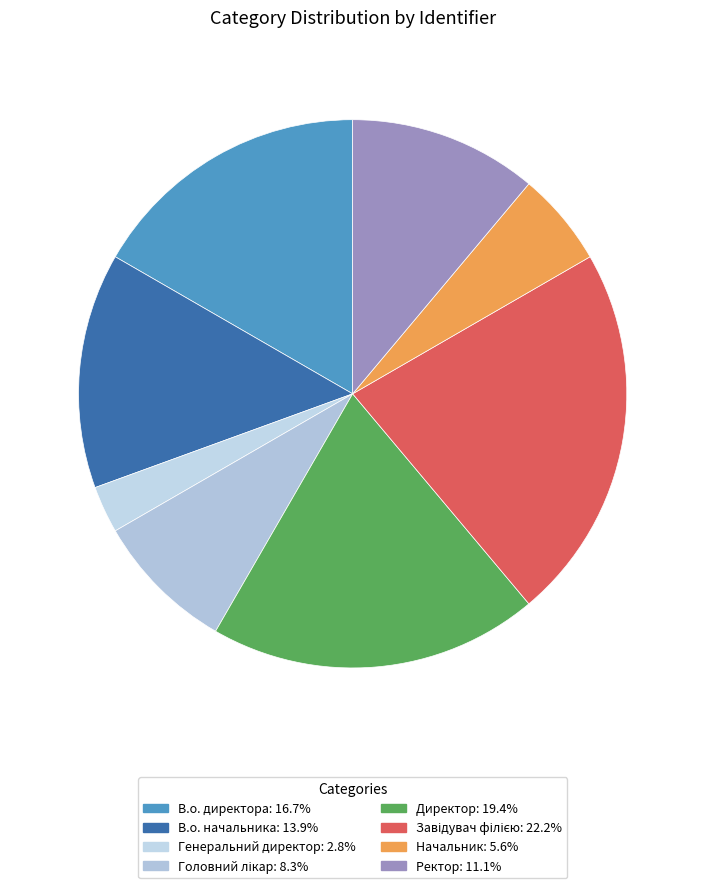

What is the ratio of the value at Генеральний директор to the value at Ректор?

0.2